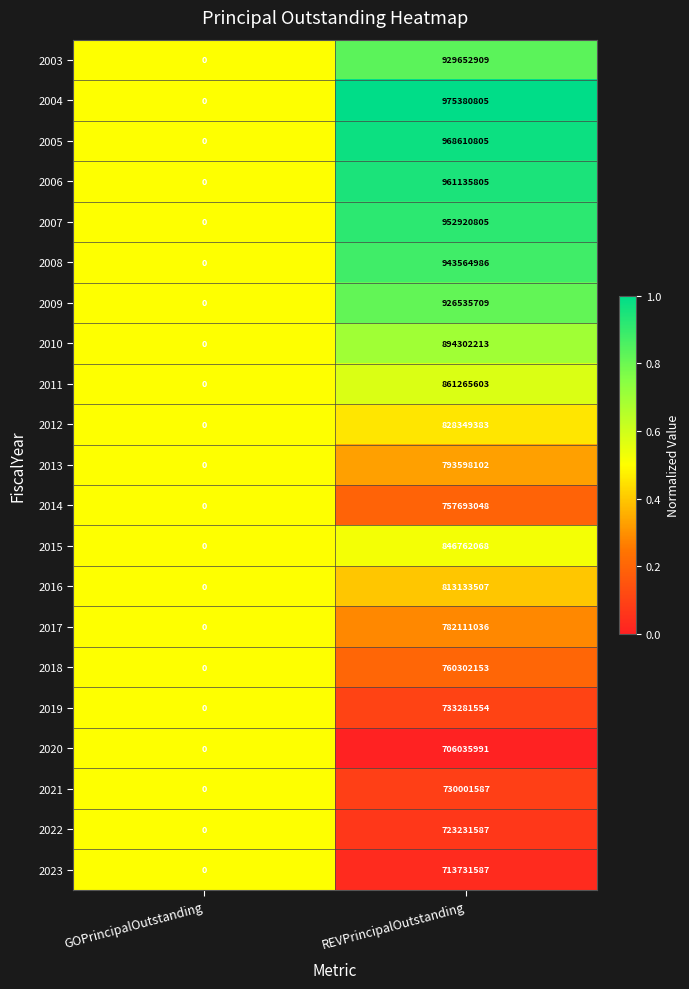

List the series in order of their peak value, lowest first.

2020, 2023, 2022, 2021, 2019, 2014, 2018, 2017, 2013, 2016, 2012, 2015, 2011, 2010, 2009, 2003, 2008, 2007, 2006, 2005, 2004